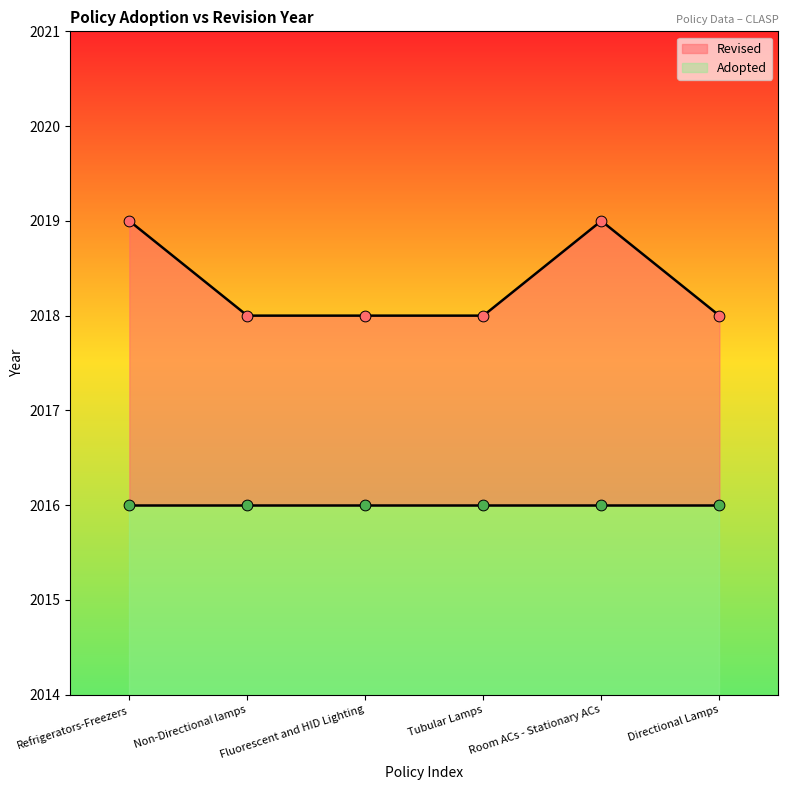

What is the change in value from Non-Directional lamps to Room ACs - Stationary ACs?

+1